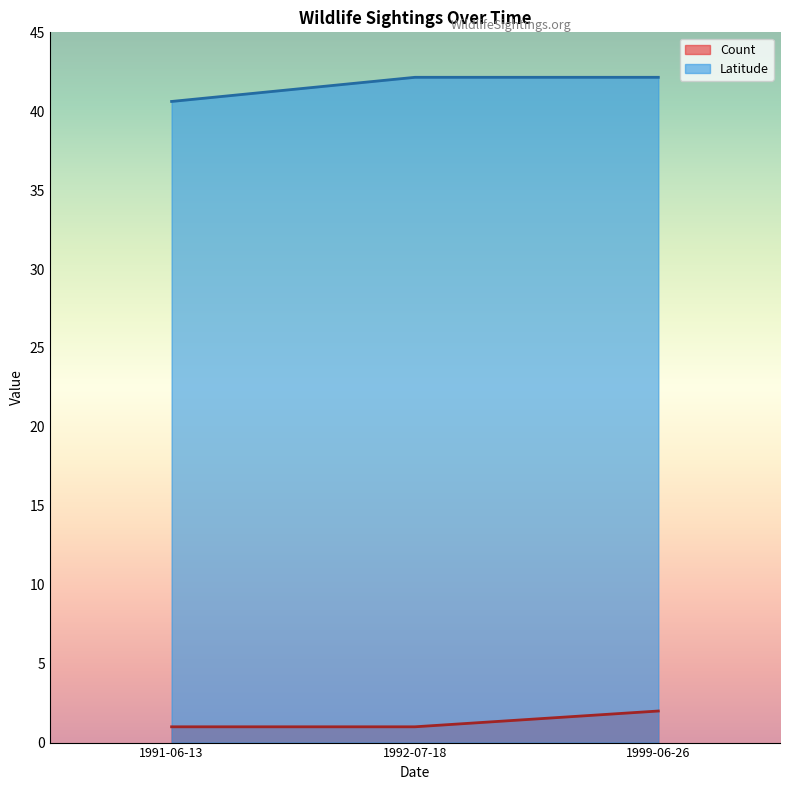

What is the greatest value displayed?

42.2